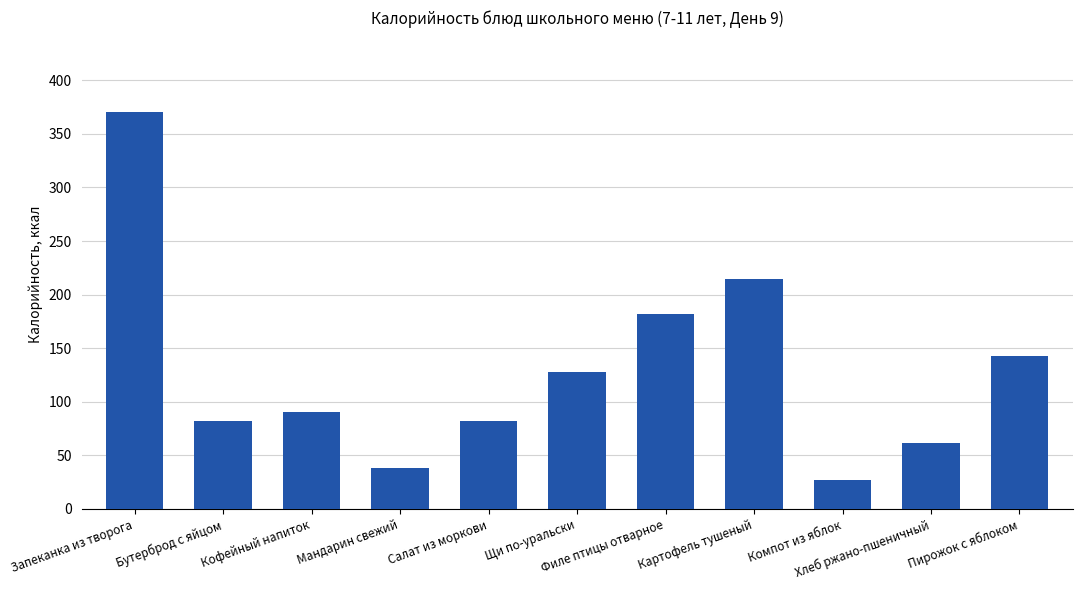

At which label does the data first exceed 90?

Запеканка из творога